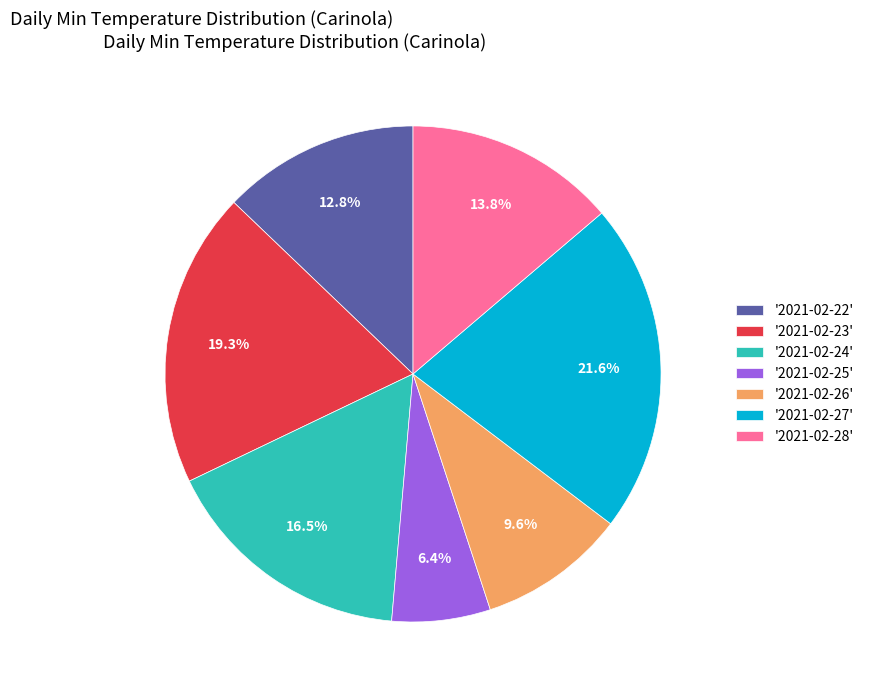

Does any single category account for the majority?

No